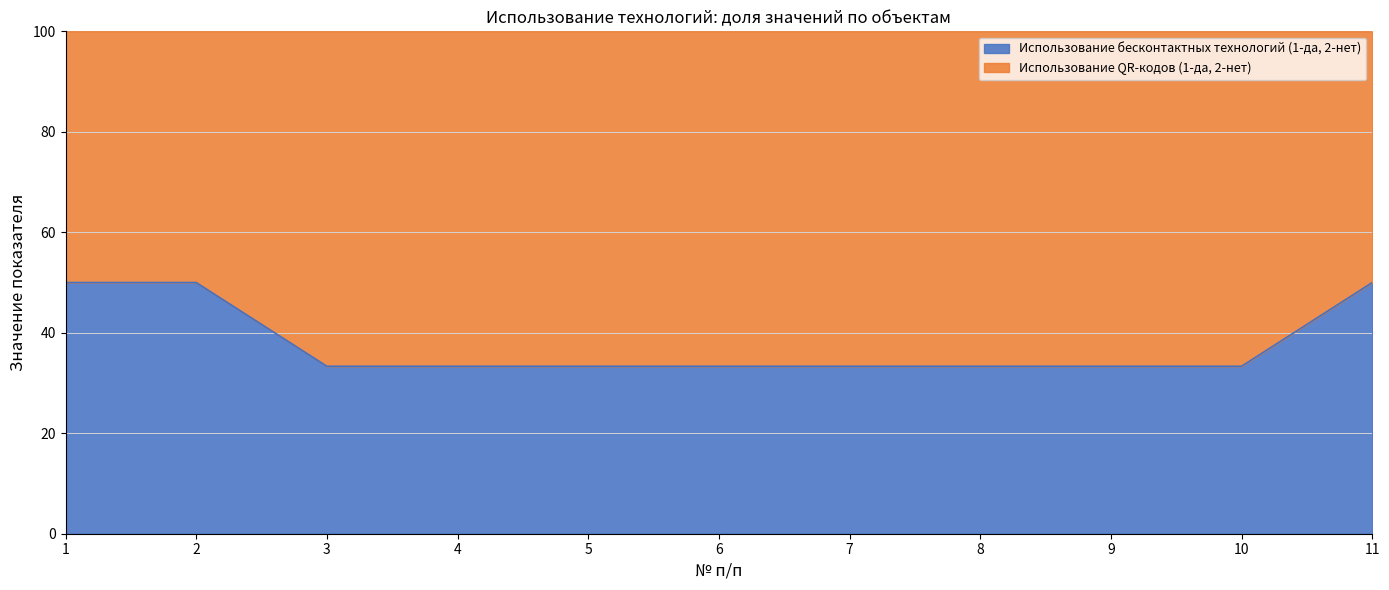

How many data points does each series have?

11